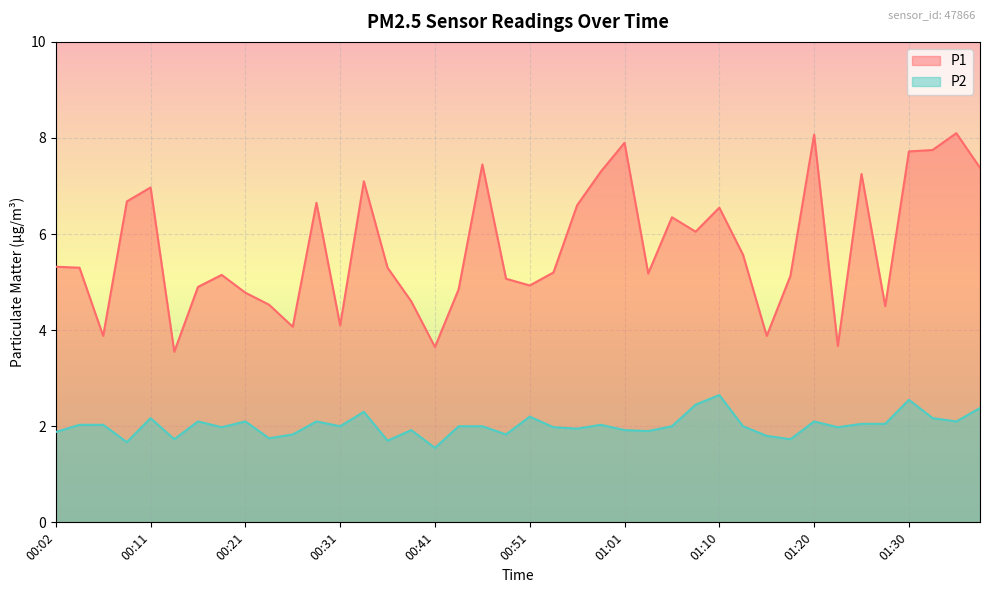

What is the highest value of the P2 series?

2.6